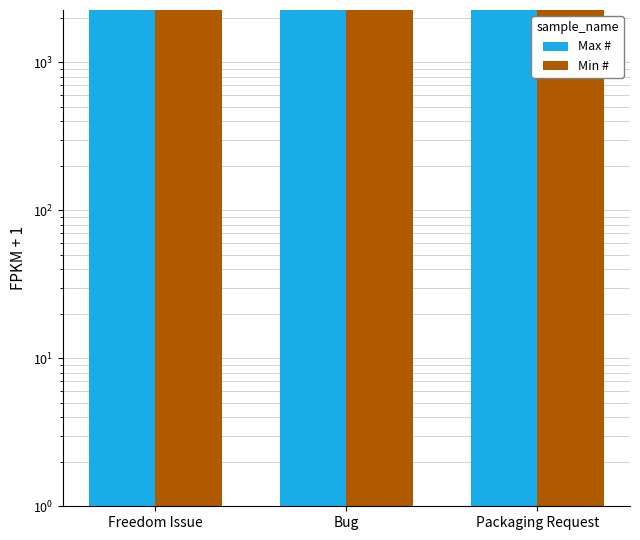

The Min # series shows 3071 at Freedom Issue. True or false?

False